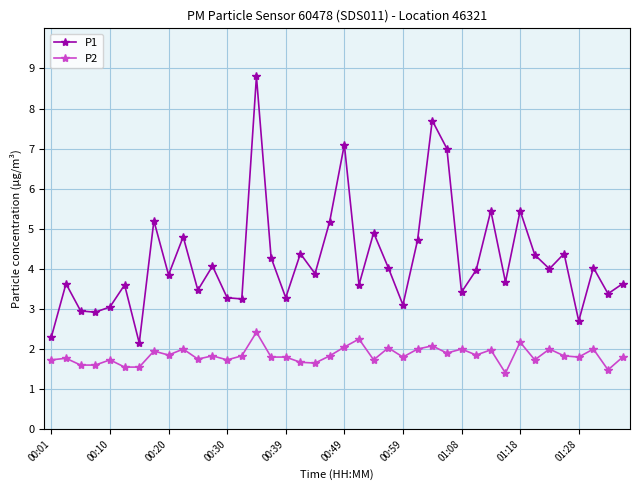

Rank the series by their maximum value, from lowest to highest.

P2, P1